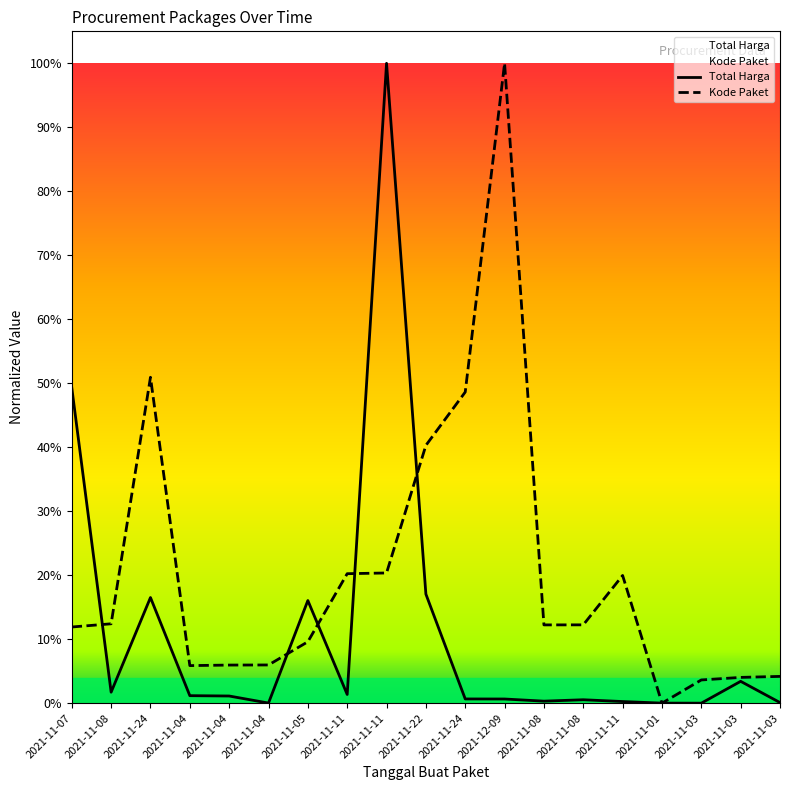

True or false: Kode Paket has a value of 0.0 at 2021-11-01.

True